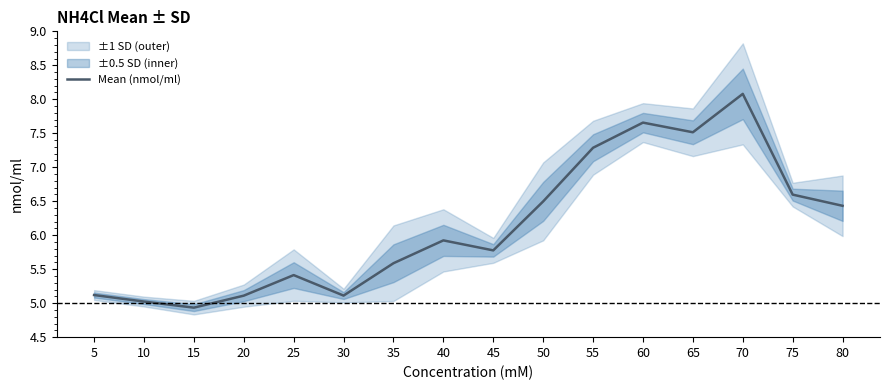

Reading left to right, transcribe all the data shown in this chart.

5.1	5.0	4.9	5.1	5.4	5.1	5.6	5.9	5.8	6.5	7.3	7.7	7.5	8.1	6.6	6.4